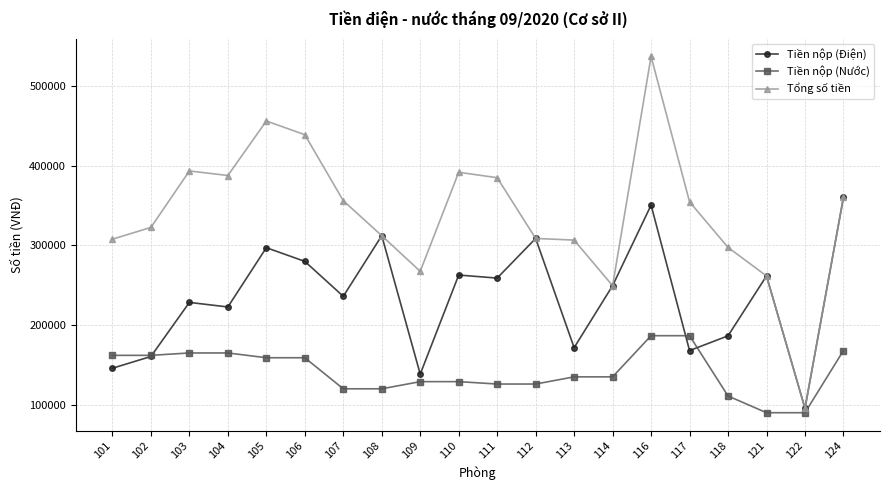

True or false: Tiền nộp (Điện) has more than 2 interior local peaks.

True